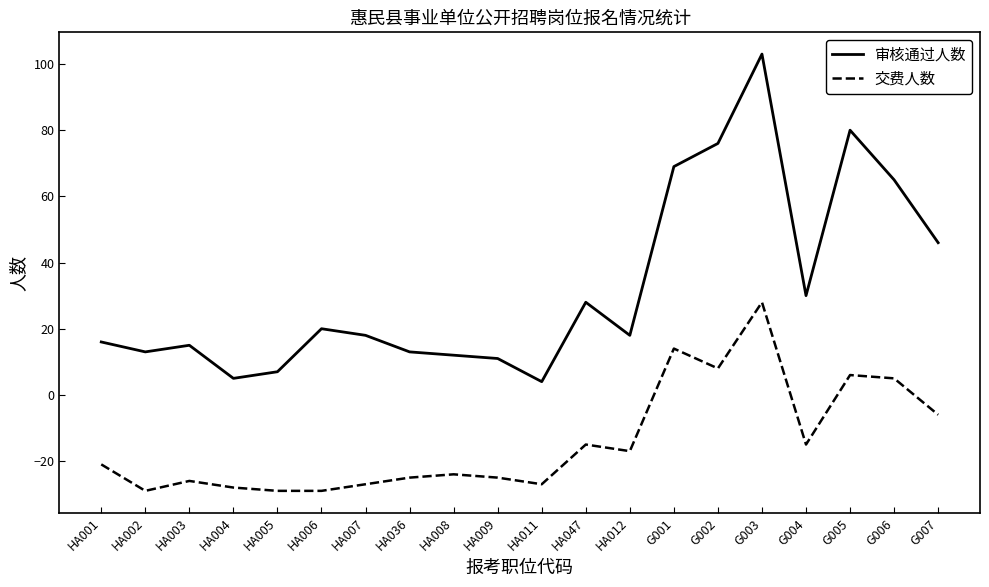

What is the difference between the 审核通过人数 values at G007 and HA009?

35